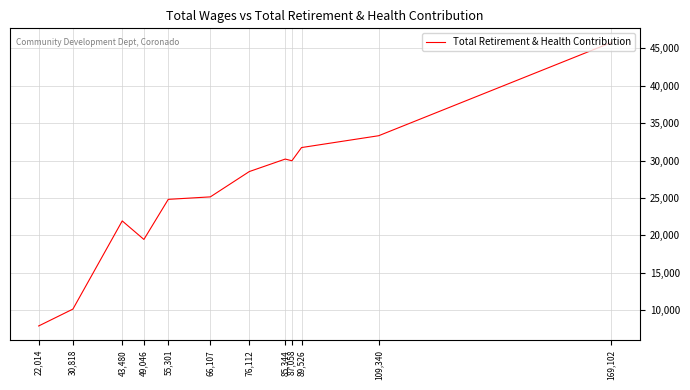

Rank the categories by value from highest to lowest.

169,102, 109,340, 89,526, 85,344, 87,058, 76,112, 66,107, 55,301, 43,480, 49,046, 30,818, 22,014